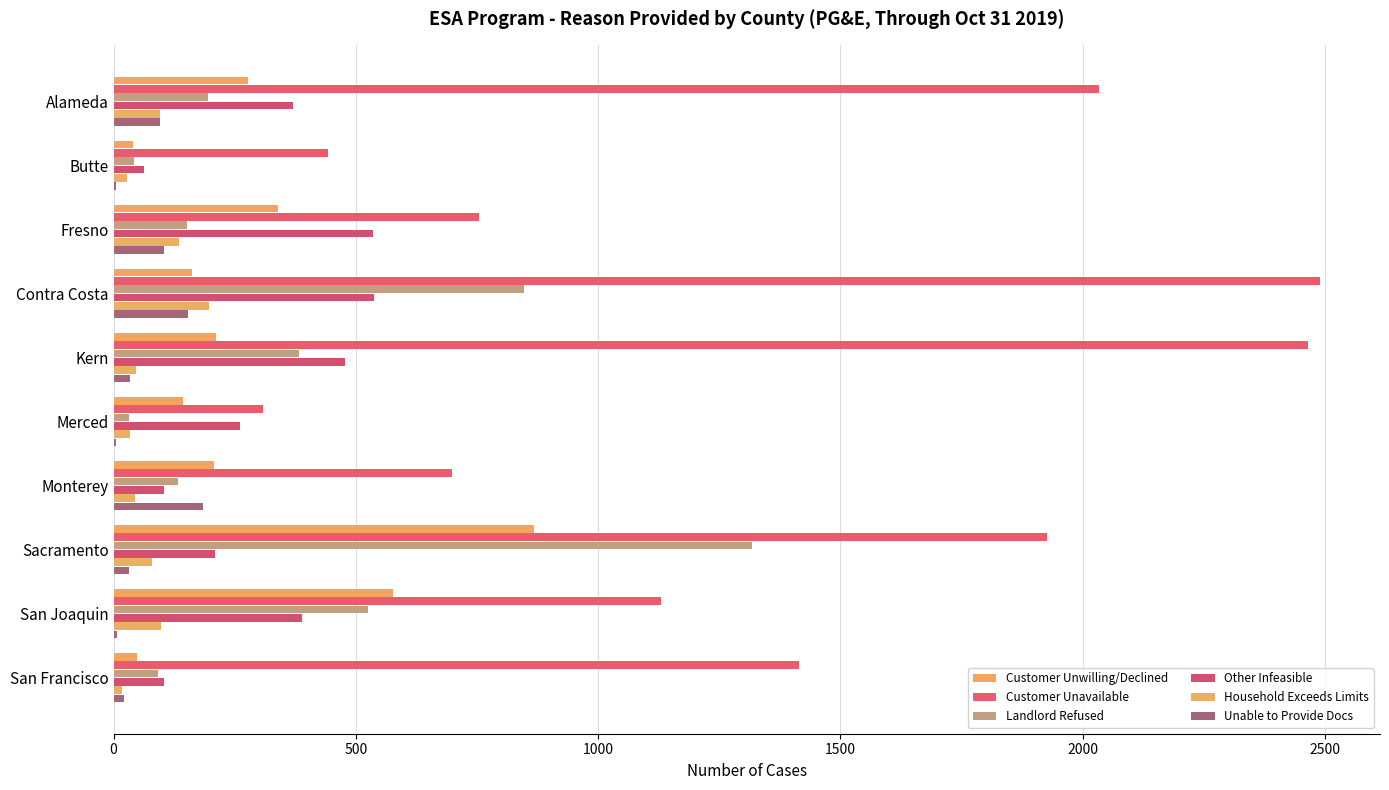

Count the number of data series in this chart.

6